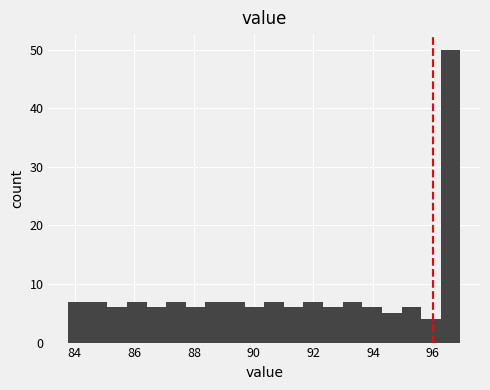

Read against the x-axis, roughly where is the centre of the tallest bar?

96.6